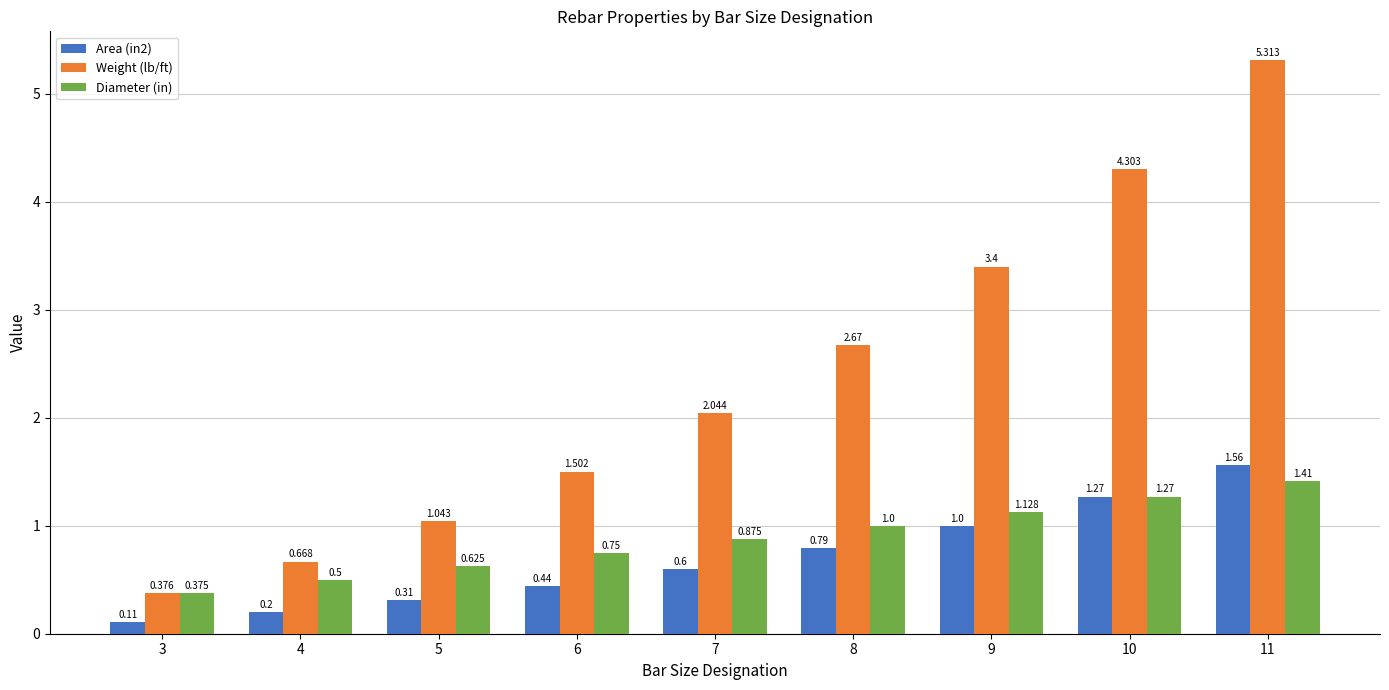

At how many categories does at least one series exceed 1?

7